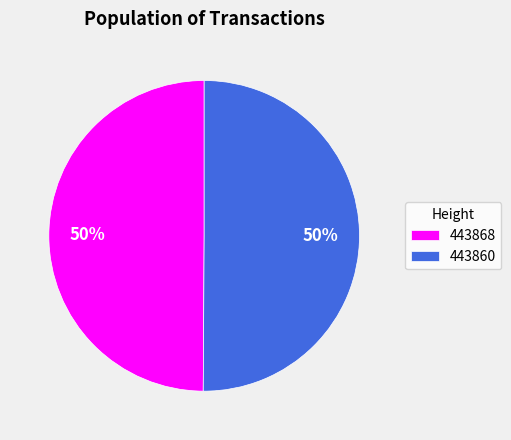

The 443868 slice represents 50% of the pie. True or false?

True